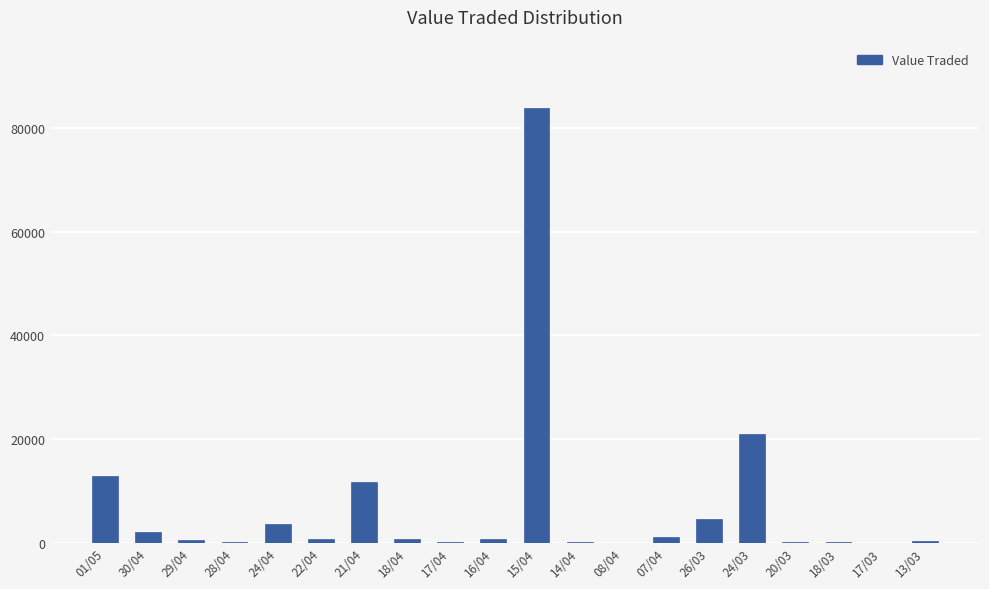

What is the sum of all values?

145550